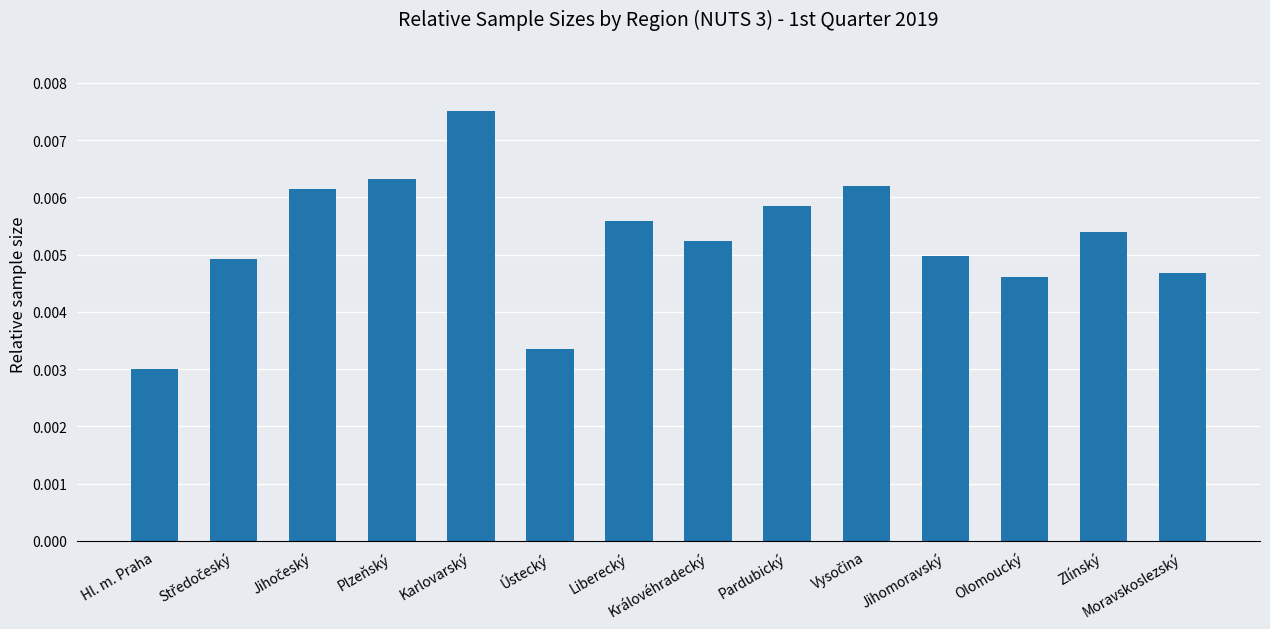

At which category does the chart reach its minimum across all series?

Hl. m. Praha